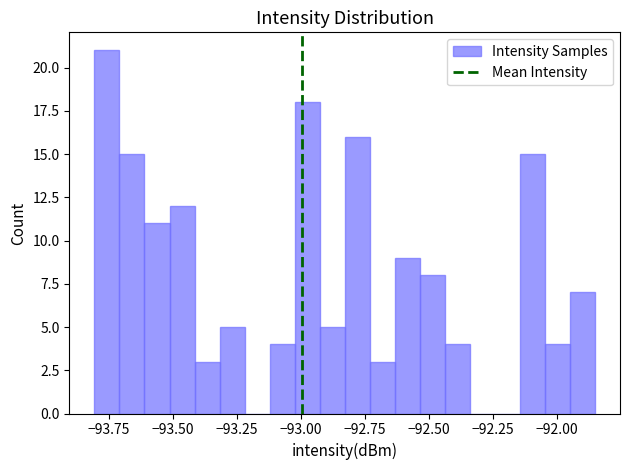

Read against the x-axis, roughly where is the centre of the tallest bar?

-93.75